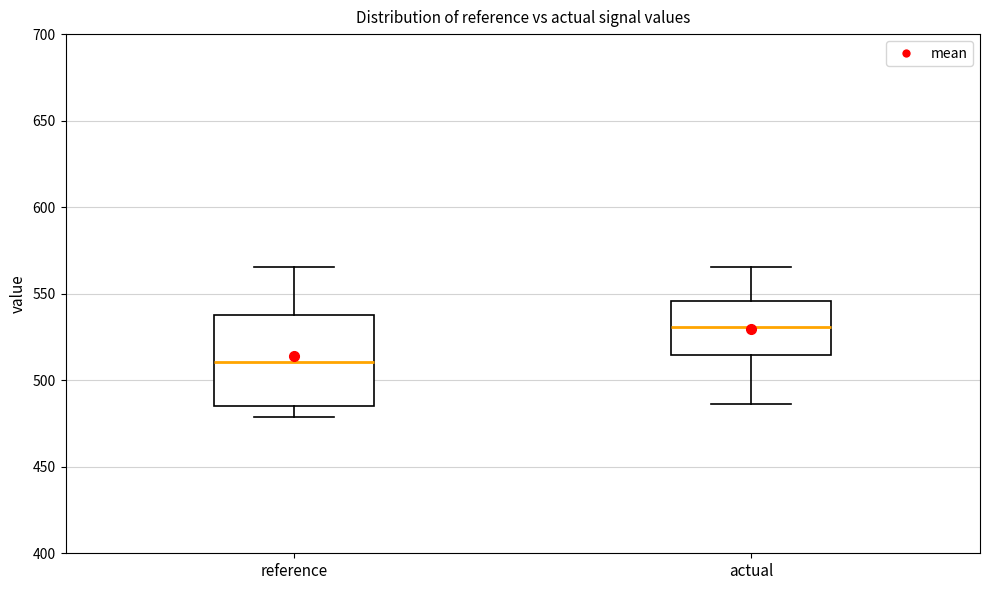

Reading left to right, read every box against the y-axis: the position of its median line, the range the box covers, and the ends of its whiskers. The values are not printed on the chart, so give them approximately, as read against the axis.

reference: median 510, box 485 to 540, whiskers 480 to 565
actual: median 530, box 515 to 545, whiskers 485 to 565